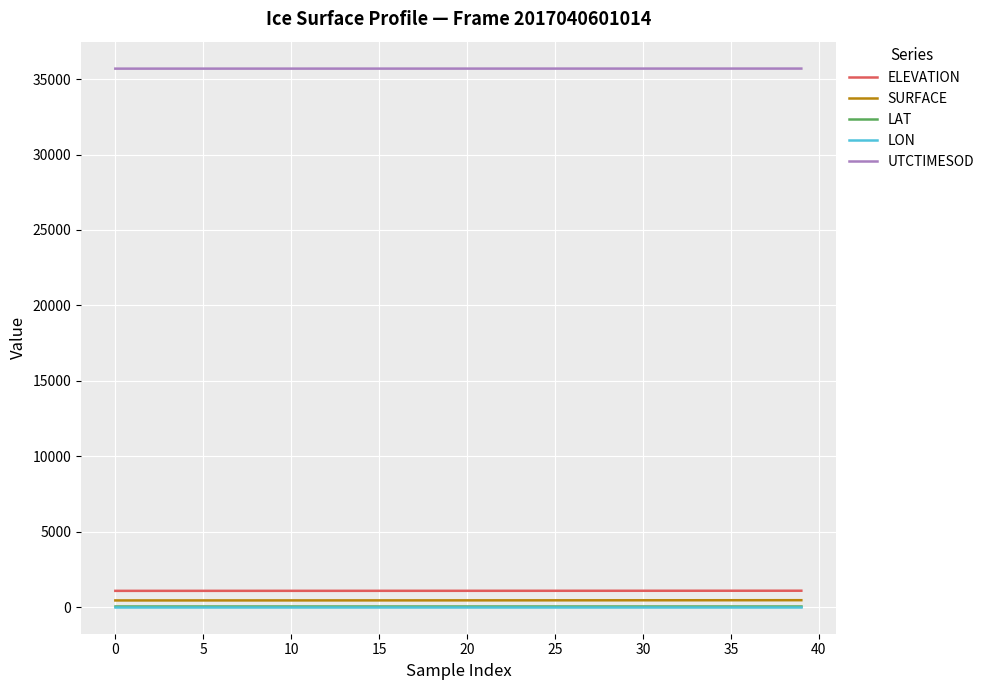

True or false: LAT and UTCTIMESOD intersect in this chart.

False